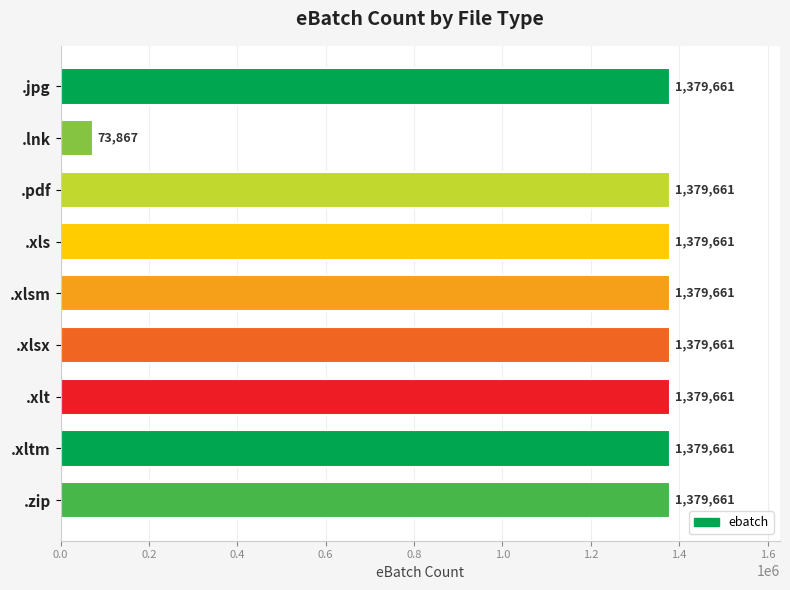

At which category does the chart reach its minimum across all series?

.lnk